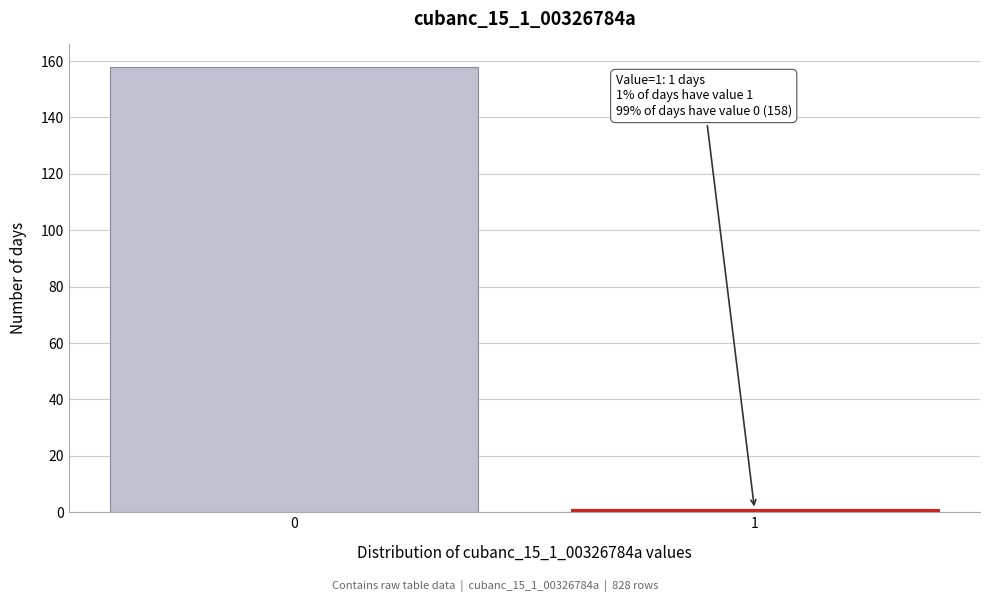

Reading left to right, extract all data points from this chart.

0=158	1=1